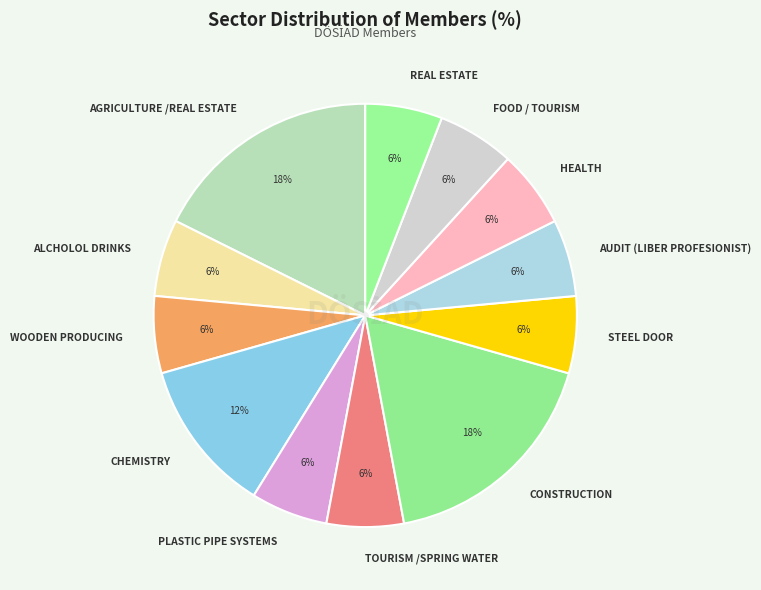

To the nearest percent, what portion does HEALTH represent?

6%